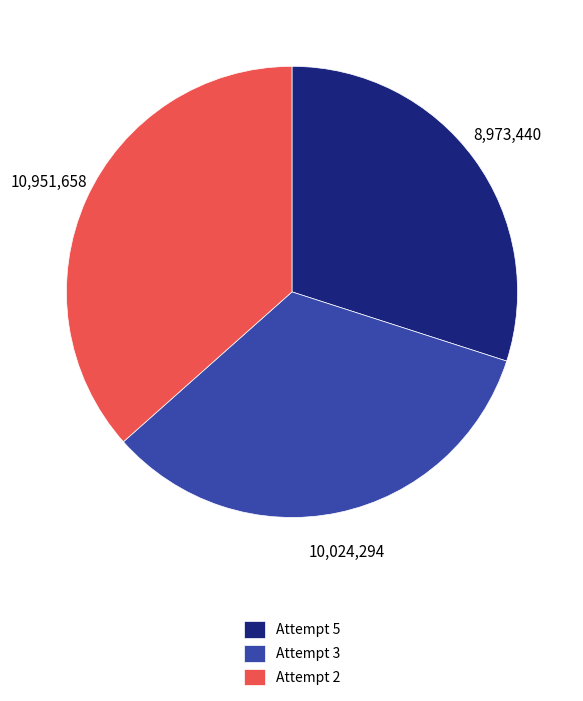

Does Attempt 2 represent more than half of the total?

No